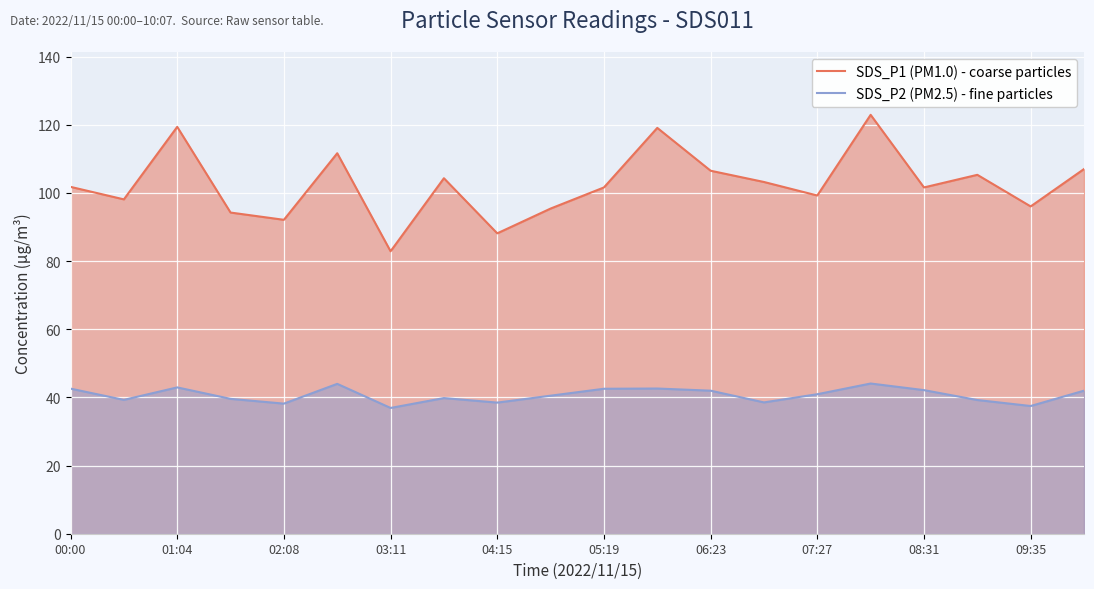

At which label does SDS_P1 (PM1.0) - coarse particles reach its minimum?

03:11